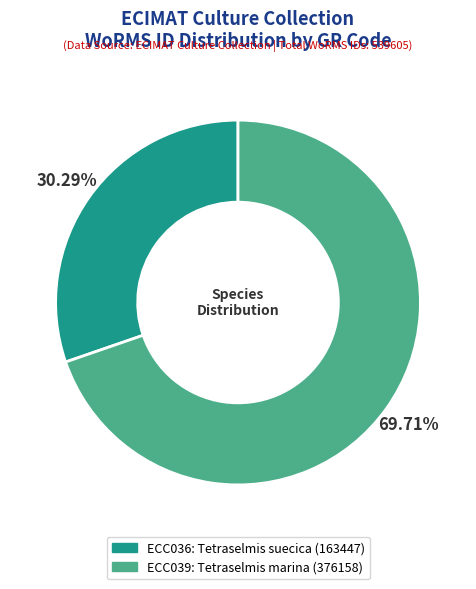

The ECC036: Tetraselmis suecica slice represents 22% of the pie. True or false?

False